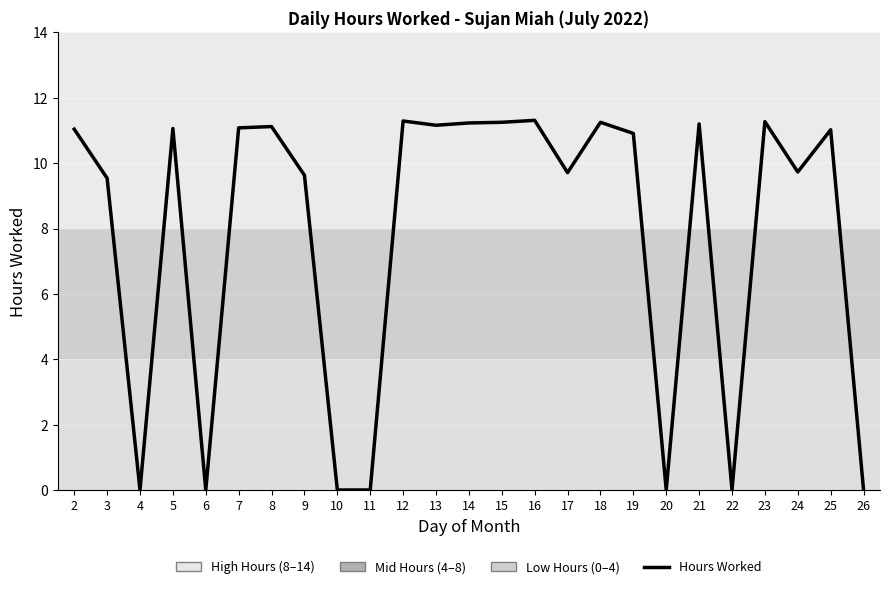

How many lines are shown in the chart?

1